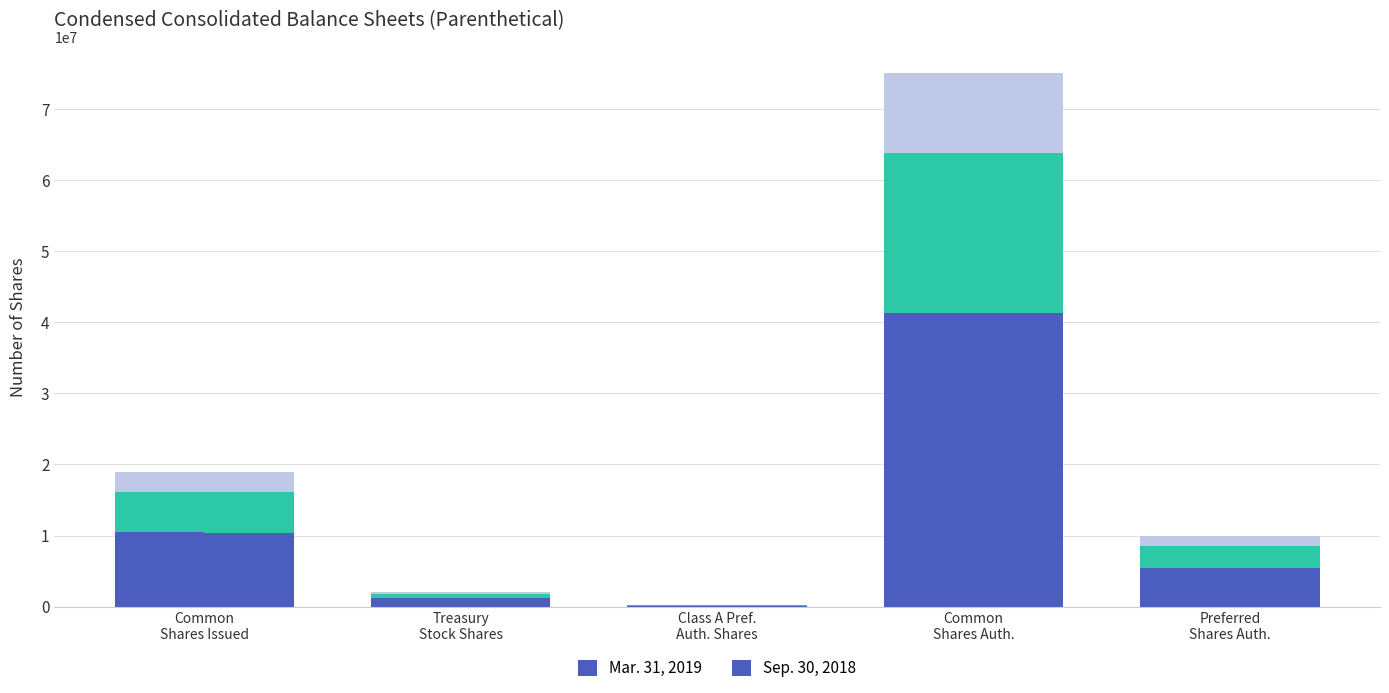

Which series changed the most between Treasury
Stock Shares and Common
Shares Auth.?

Mar. 31, 2019